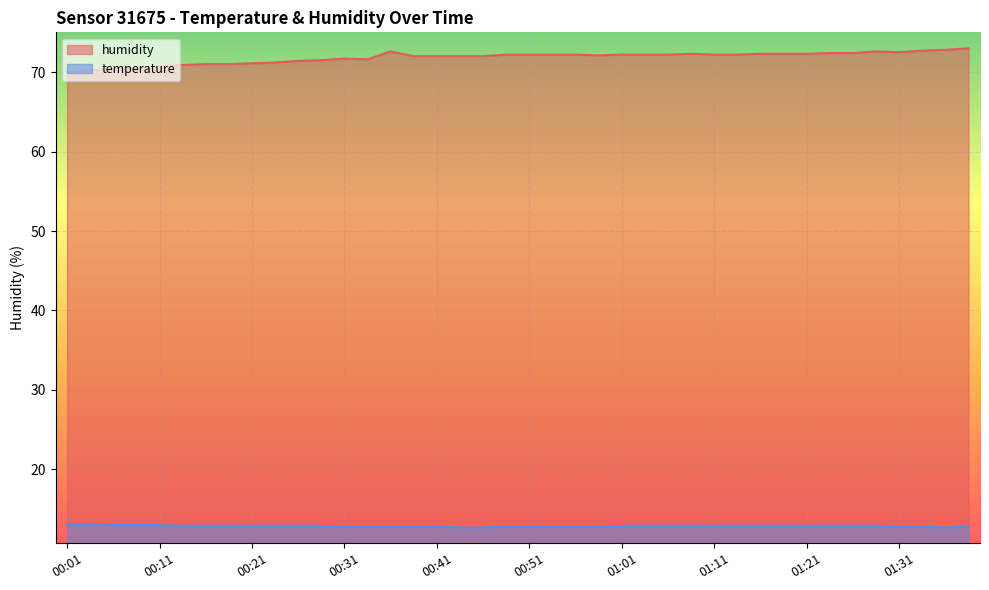

At 01:23, list the series in order from largest to smallest.

humidity, temperature